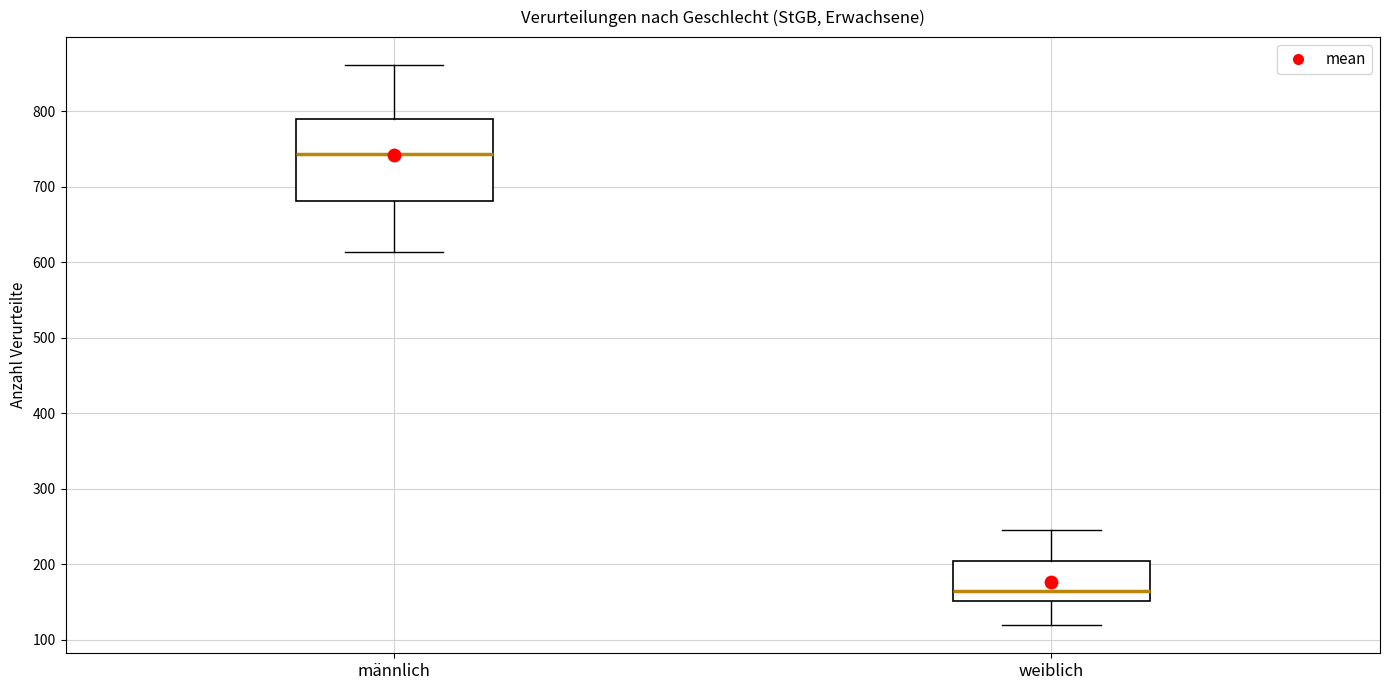

Reading left to right, transcribe this box plot: for each box, give where its median line is, the range the box spans, and where its two whiskers end, as read against the y-axis. The values are not printed on the chart, so give them approximately, as read against the axis.

männlich: median 740, box 680 to 790, whiskers 610 to 860
weiblich: median 160, box 150 to 200, whiskers 120 to 250